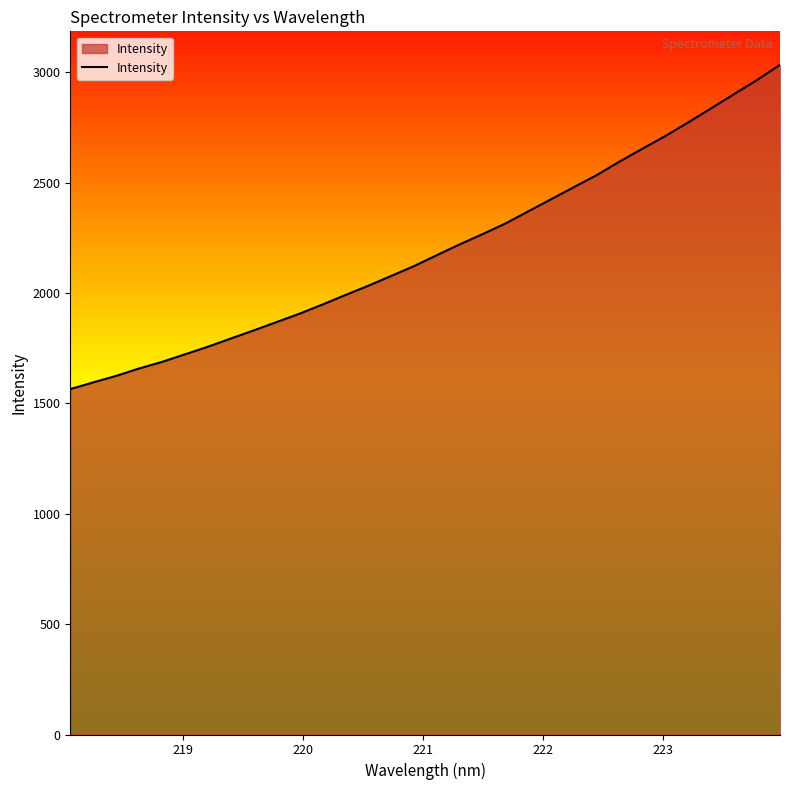

What is the difference between the maximum and minimum values?

1468.8